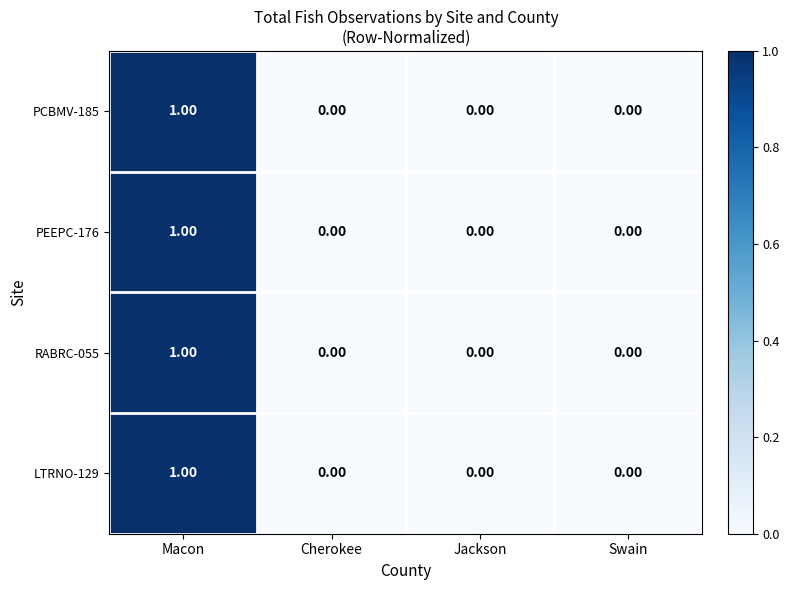

Is the value of PEEPC-176 at Macon greater than the value of PCBMV-185 at Cherokee?

Yes